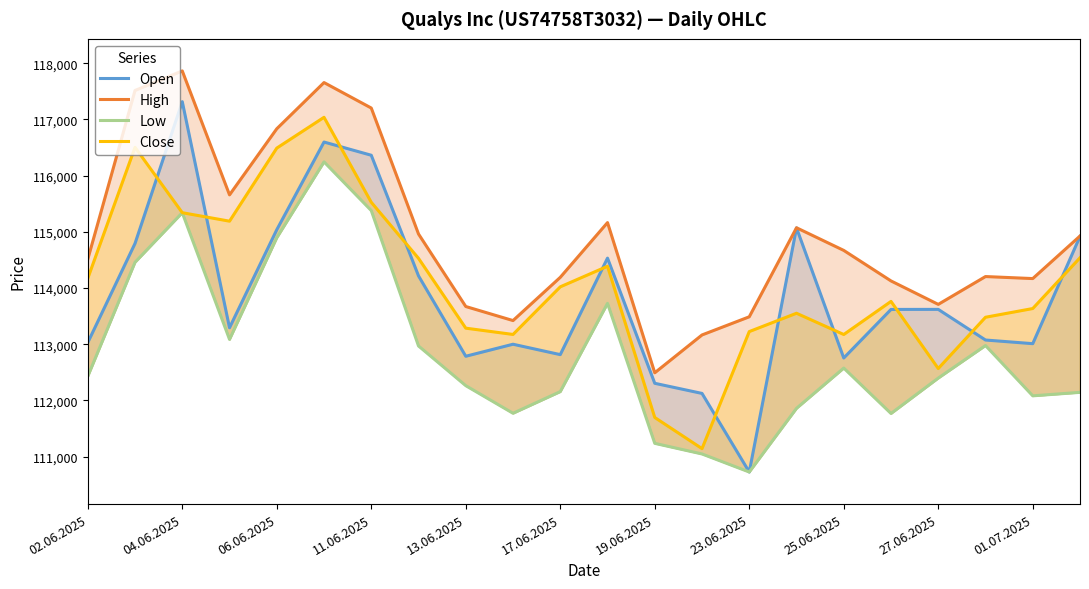

What is the average value of the High series?

114939